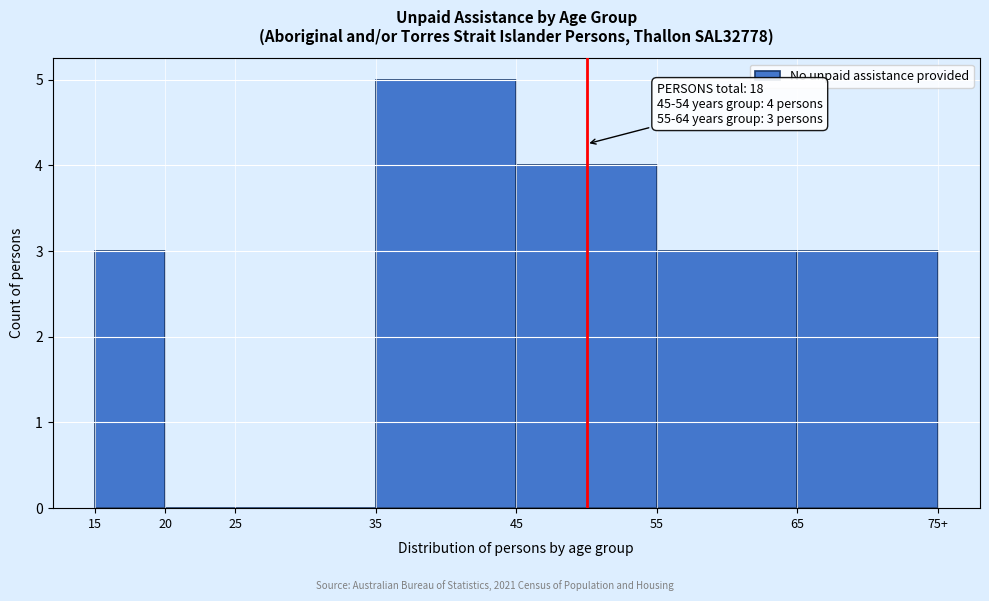

Reading right to left, transcribe all the data shown in this chart.

65=3	55=3	45=4	35=5	25=0	20=0	15=3